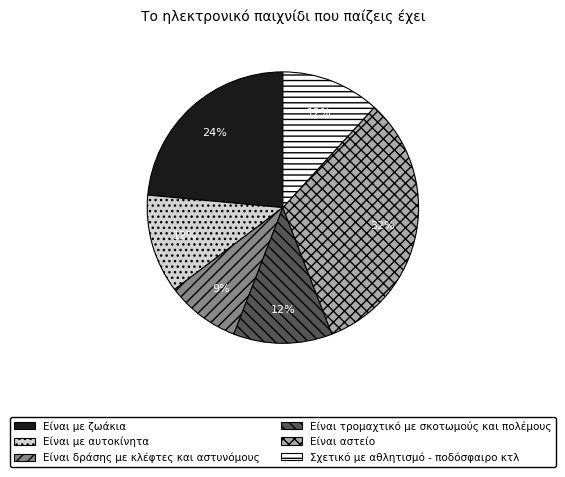

True or false: Είναι τρομαχτικό με σκοτωμούς και πολέμους accounts for 12% of the total.

True